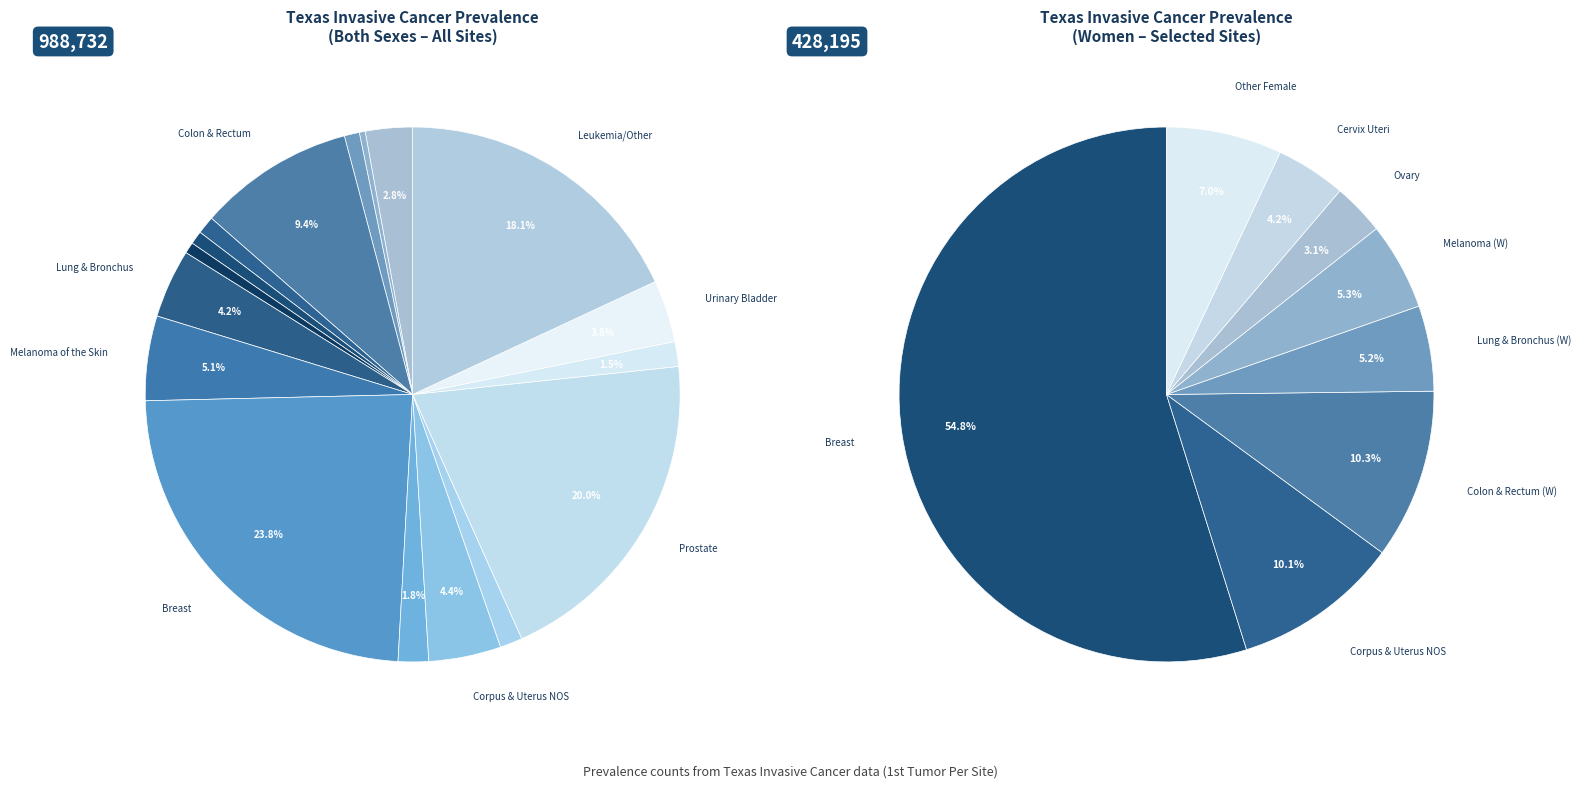

To the nearest percent, what is the average slice percentage?

6%